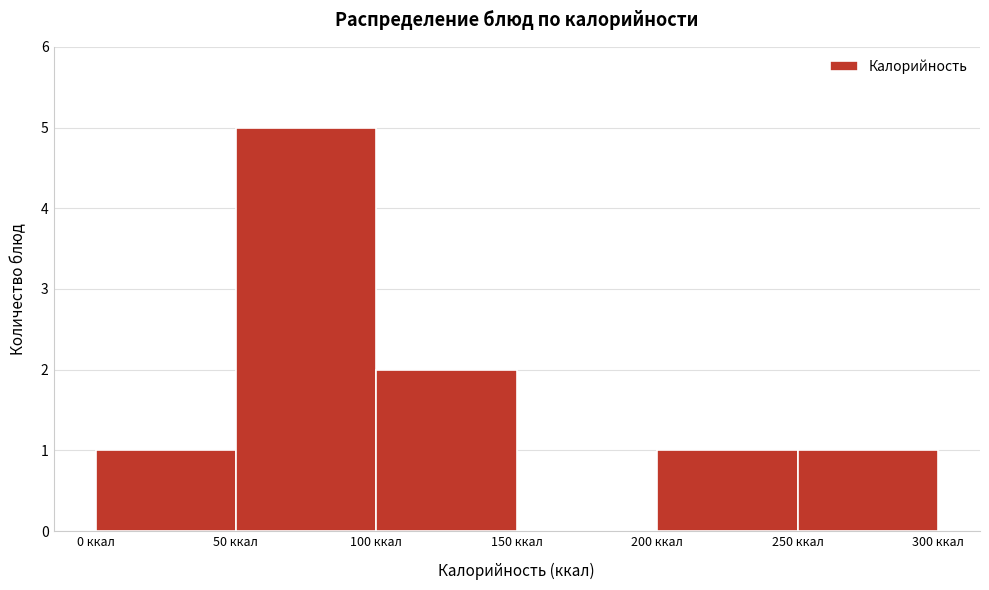

What is the height of the bar covering 50 to 100 on the x-axis? The values are not printed on the chart, so give them approximately, as read against the axis.

5